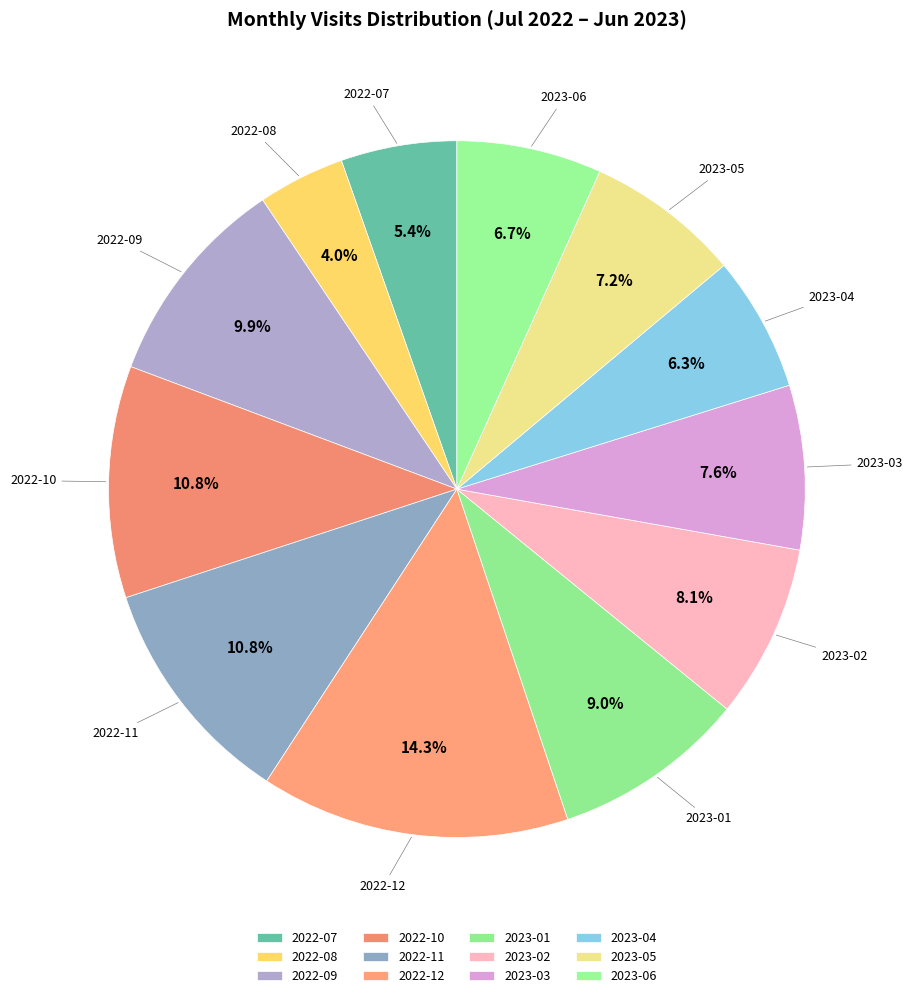

What percentage is the 2023-03 slice, to the nearest percent?

8%